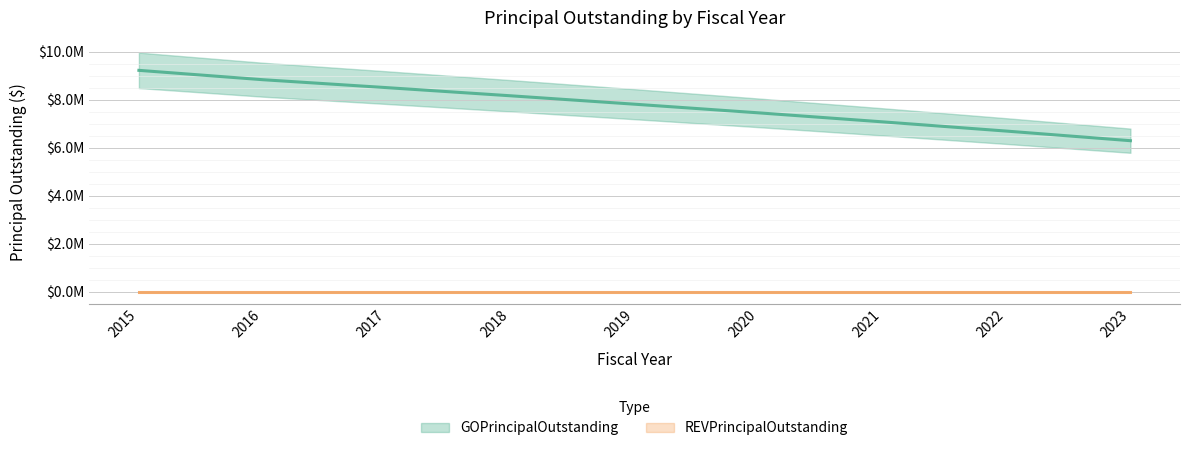

Rank the categories by value from highest to lowest.

2015, 2016, 2017, 2018, 2019, 2020, 2021, 2022, 2023